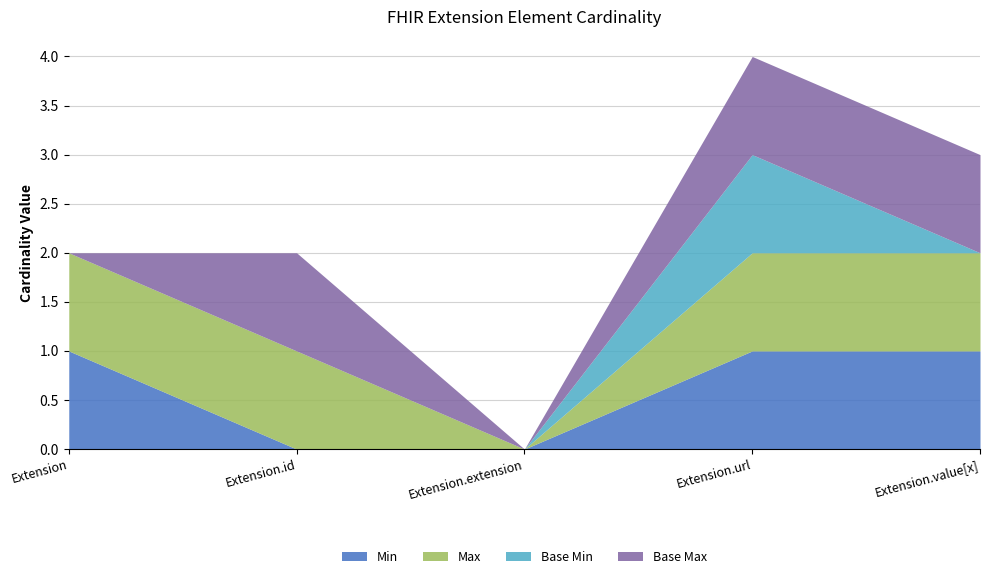

At which label is Base Max closest to 0?

Extension